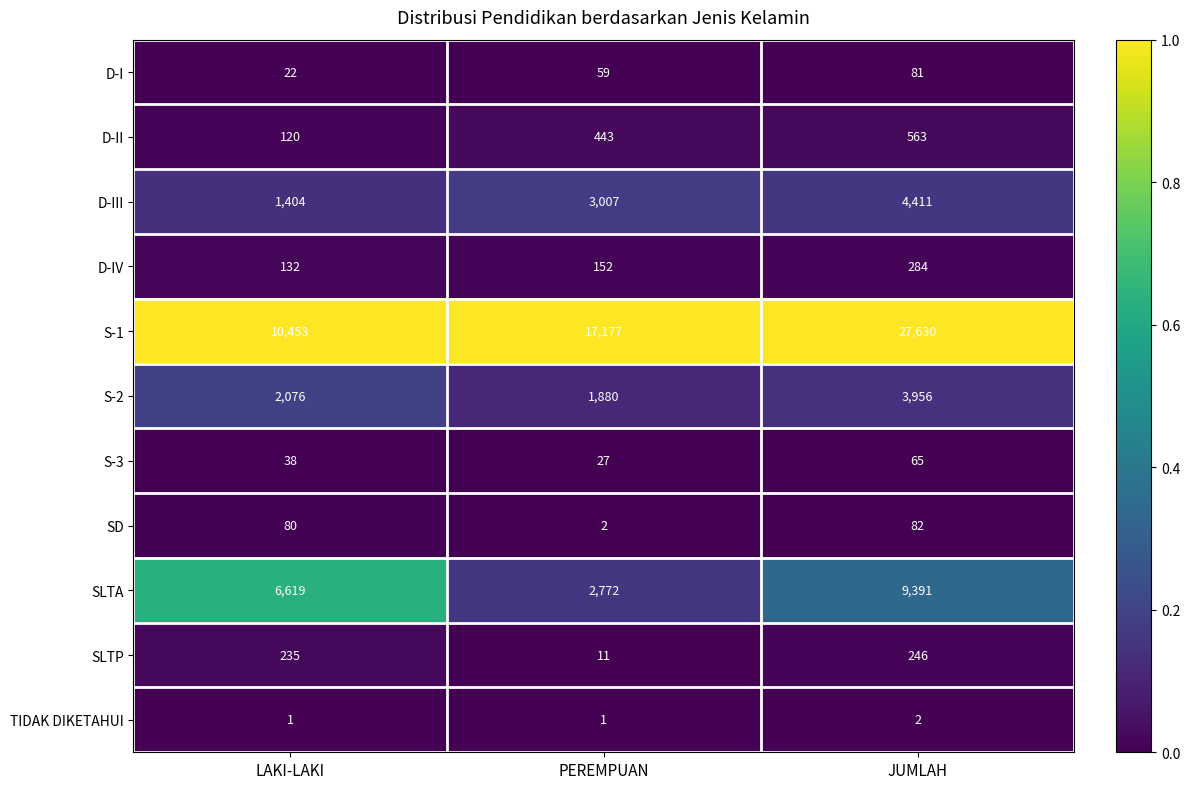

Between LAKI-LAKI and PEREMPUAN, which series saw the biggest shift?

S-1